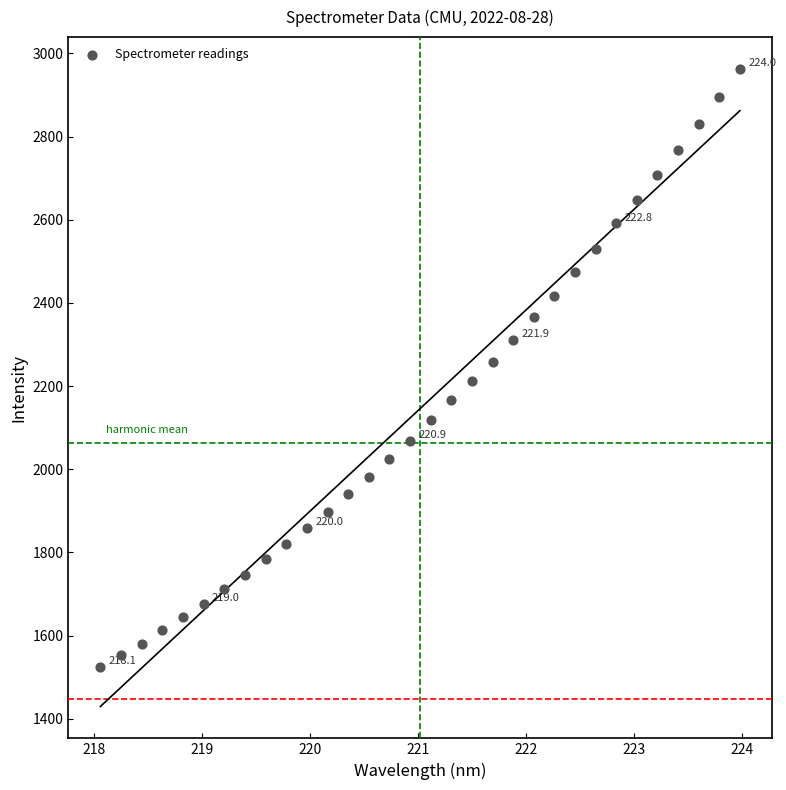

What is the range of Y values (max minus min)?

1438.2